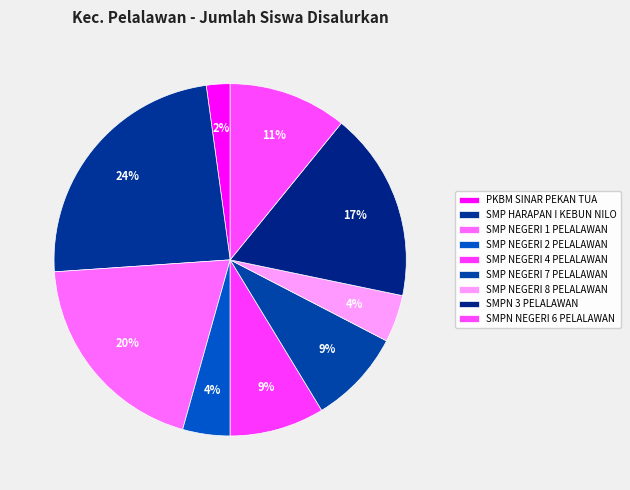

How many segments does this pie chart have?

9